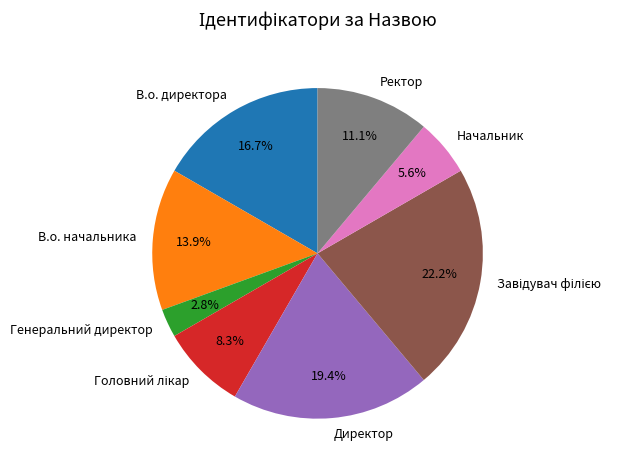

Is there a majority slice in this chart?

No